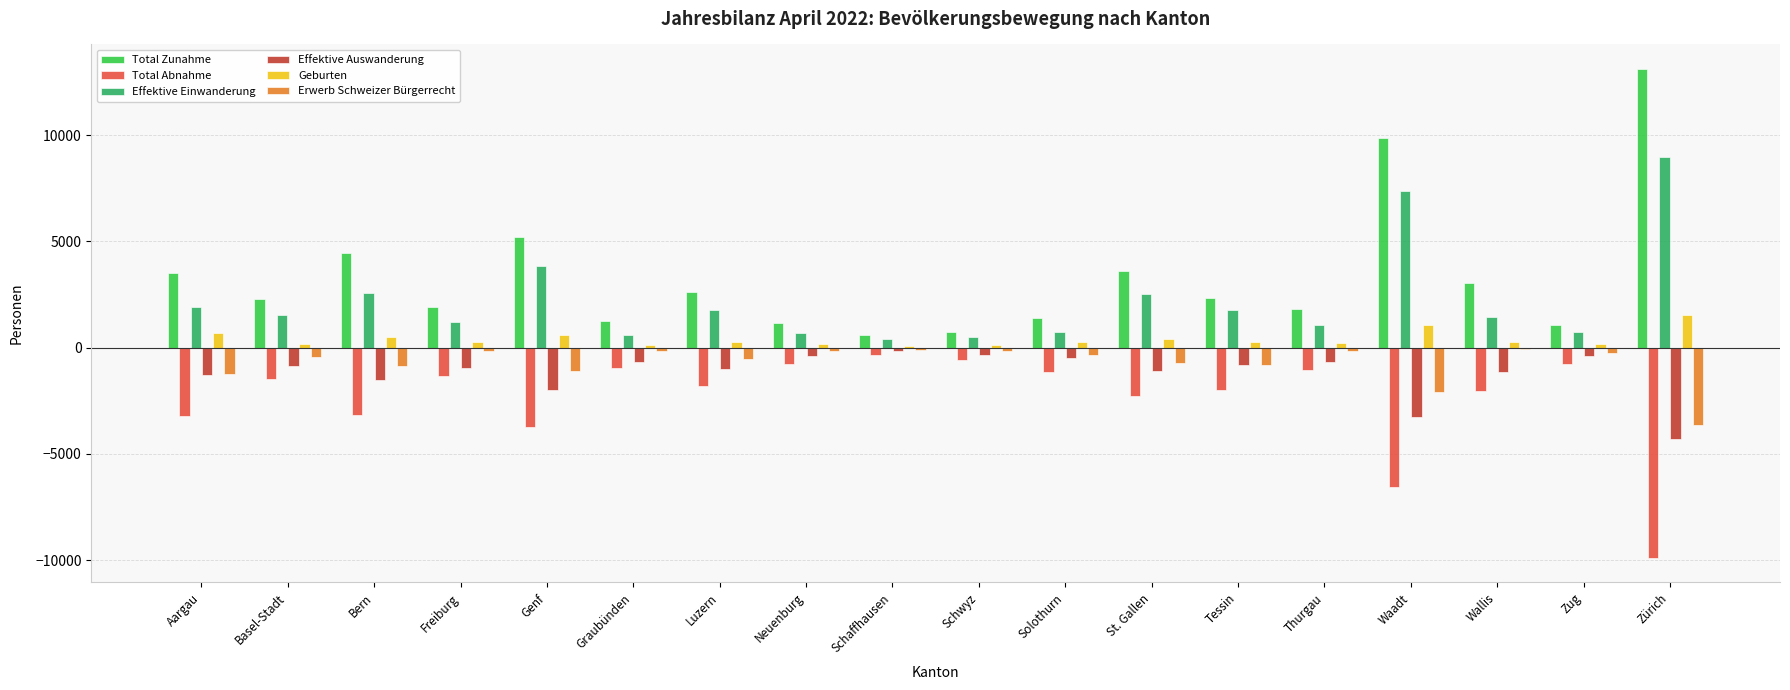

How many distinct data groups are displayed?

6